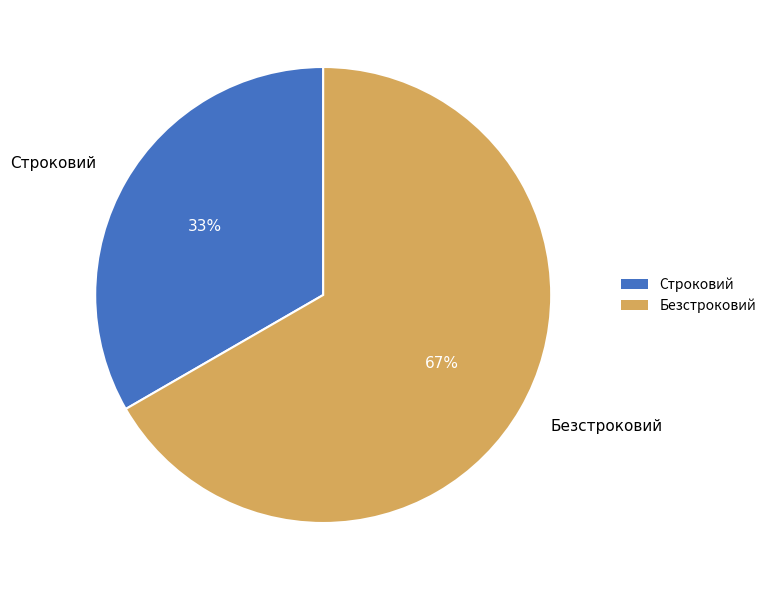

The Безстроковий slice represents 67% of the pie. True or false?

True